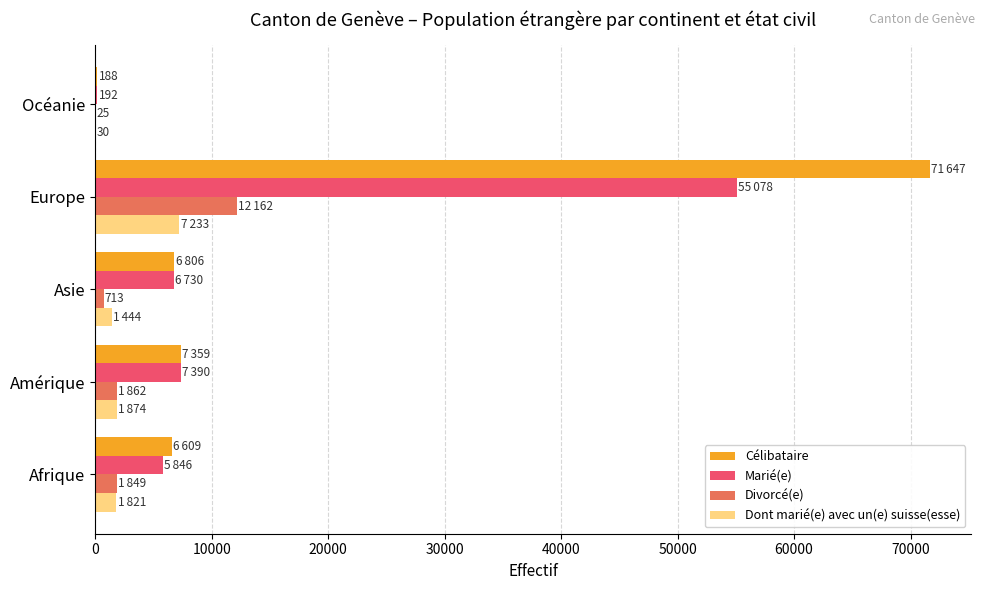

Which series has the largest total across all categories?

Célibataire